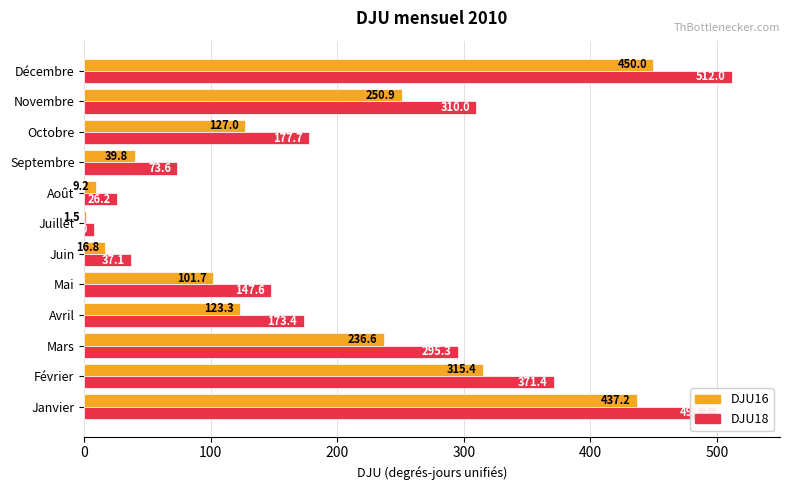

Between Février and Octobre, which series saw the biggest shift?

DJU18